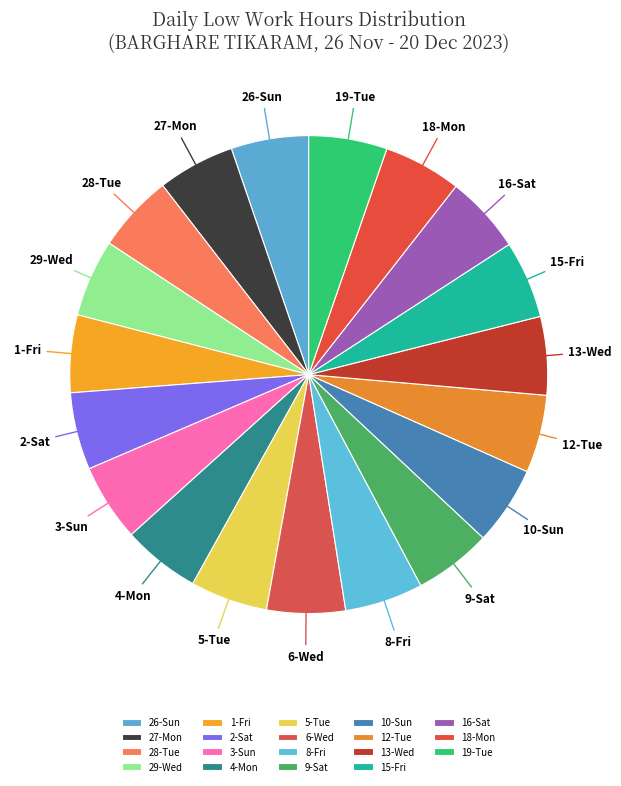

Is it true that 28-Tue is 5% of the pie?

True